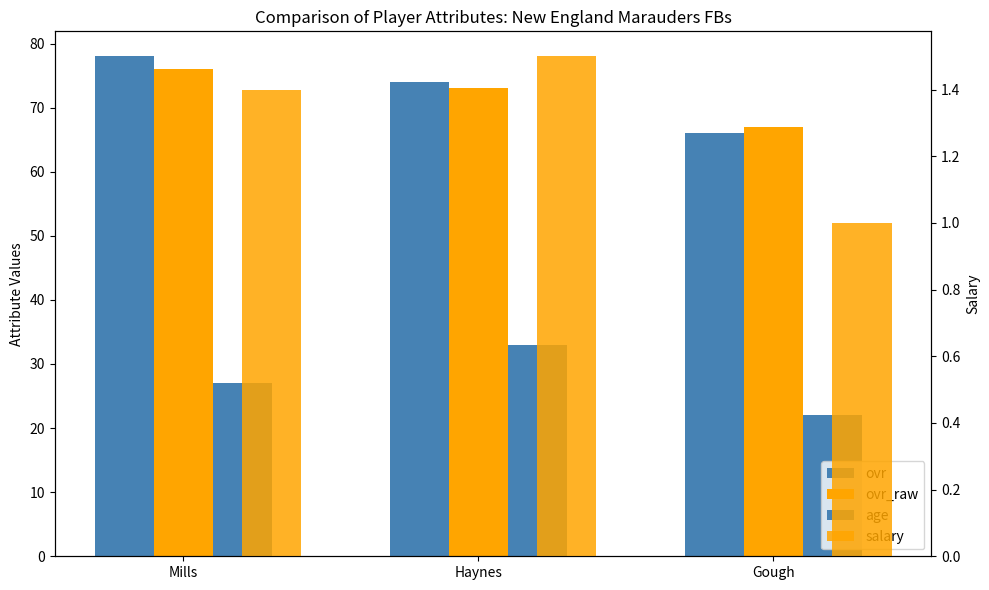

How many bars are there in each group?

4